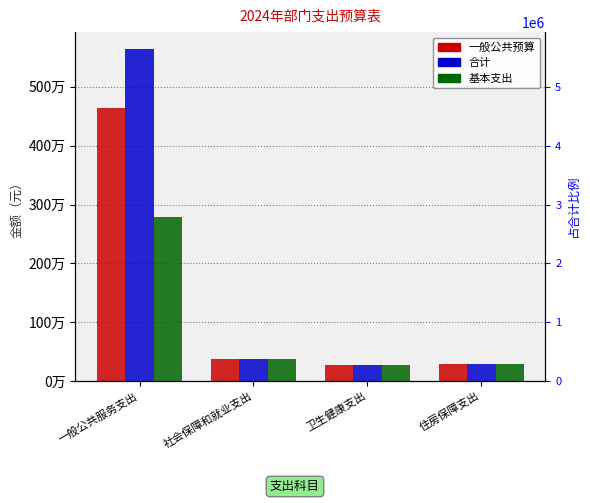

Reading left to right, extract all data points from this chart.

一般公共预算: 一般公共服务支出=4647925.3	社会保障和就业支出=372824.8	卫生健康支出=268593.4	住房保障支出=284733.5
合计: 一般公共服务支出=5647925.3	社会保障和就业支出=372824.8	卫生健康支出=268593.4	住房保障支出=284733.5
基本支出: 一般公共服务支出=2791625.3	社会保障和就业支出=372824.8	卫生健康支出=268593.4	住房保障支出=284733.5